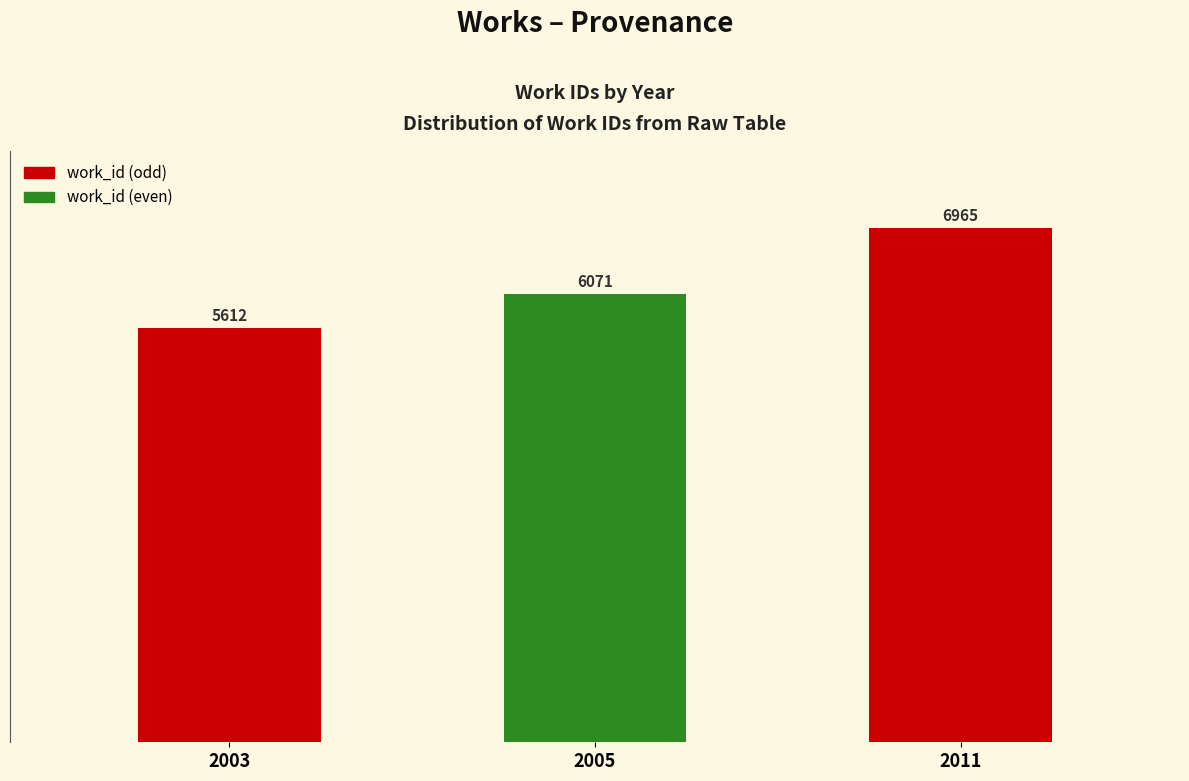

How many bars are there in total?

3